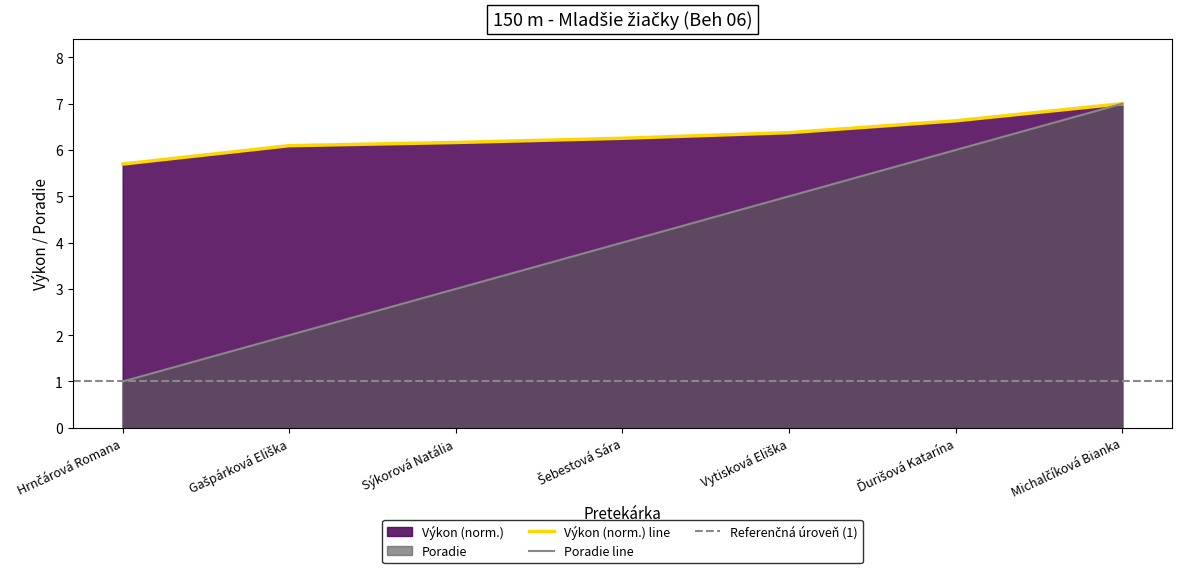

Reading left to right, what are all the values shown in this chart?

Výkon: 5.7	6.1	6.2	6.3	6.4	6.6	7.0
Poradie: 1.0	2.0	3.0	4.0	5.0	6.0	7.0